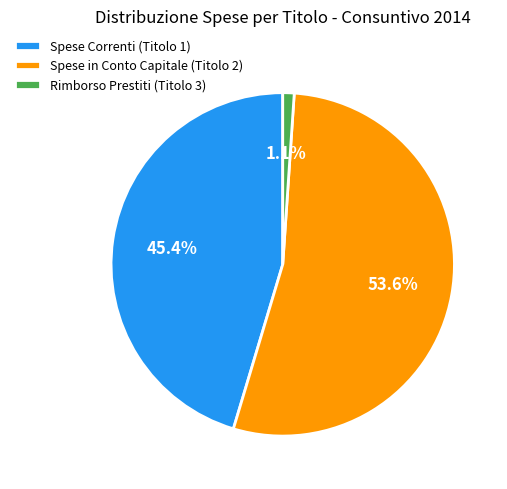

What is the smallest slice in the pie chart?

Rimborso Prestiti (Titolo 3)